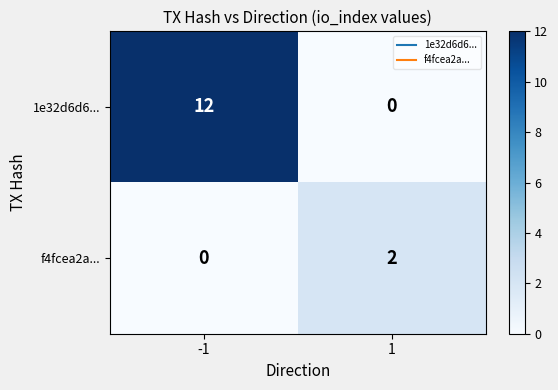

What is the average value of the 1e32d6d6... series?

6